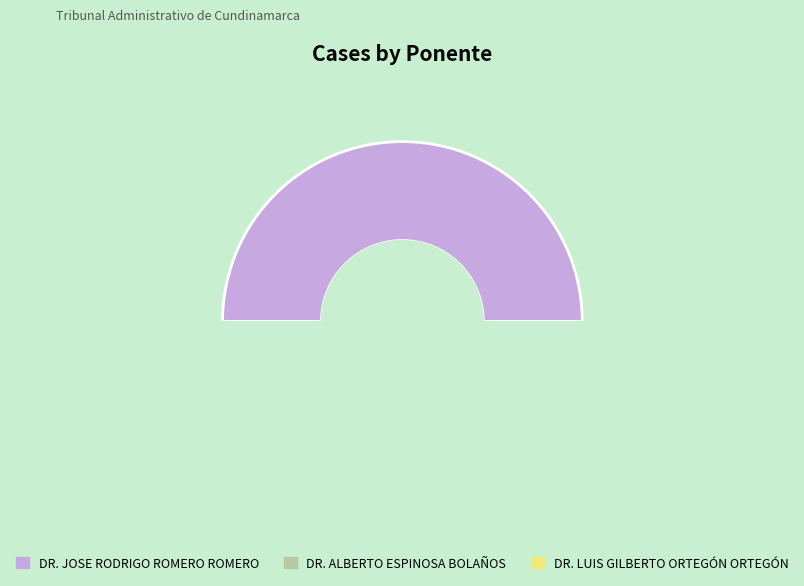

Combined, do DR. LUIS GILBERTO ORTEGÓN ORTEGÓN and DR. JOSE RODRIGO ROMERO ROMERO account for over 50%?

Yes